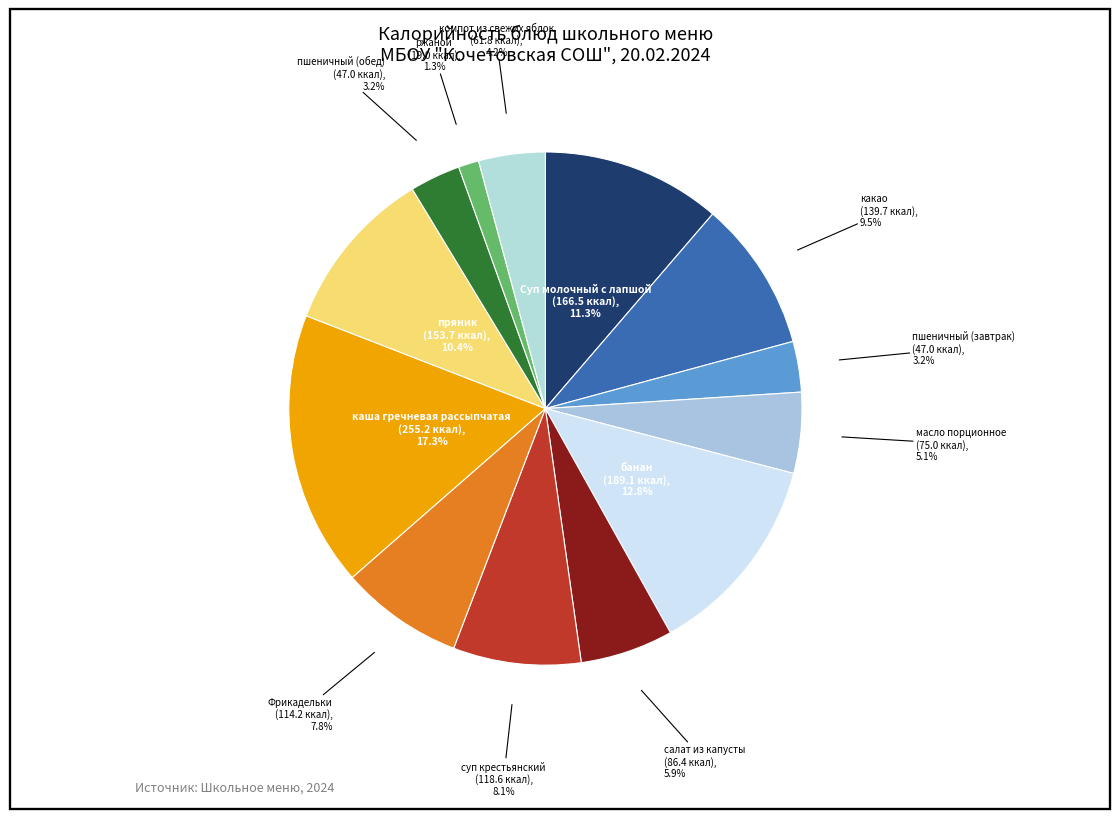

Rank the categories by value from highest to lowest.

каша гречневая рассыпчатая, банан, Суп молочный с лапшой, пряник, какао, суп крестьянский, Фрикадельки, салат из капусты, масло порционное, компот из свежих яблок, пшеничный (завтрак), пшеничный (обед), ржаной